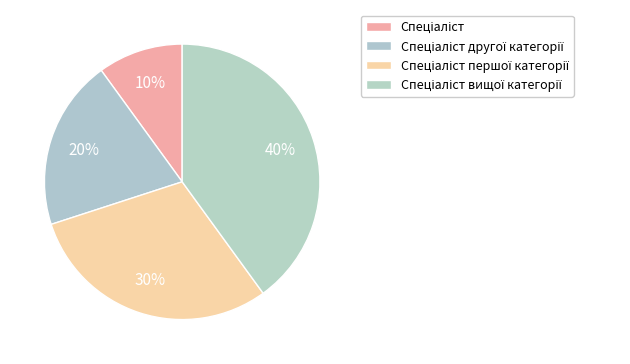

How many slices are in this pie chart?

4